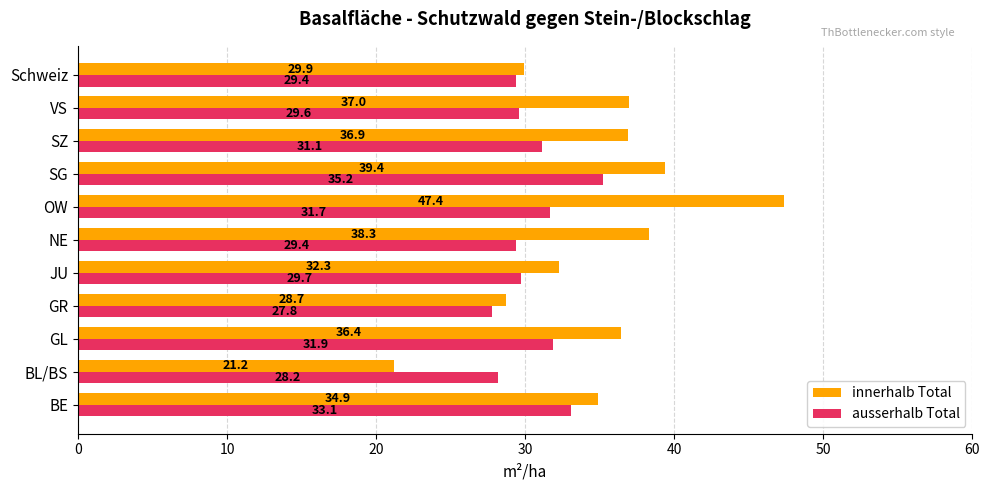

Is it true that innerhalb Total equals 19.1 at NE?

False